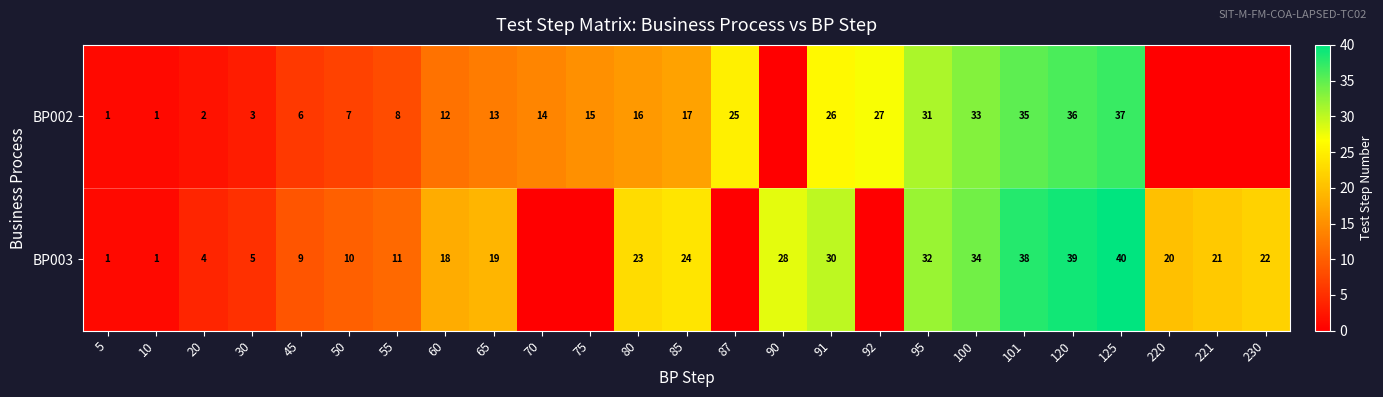

The BP003 series shows 12 at 45. True or false?

False